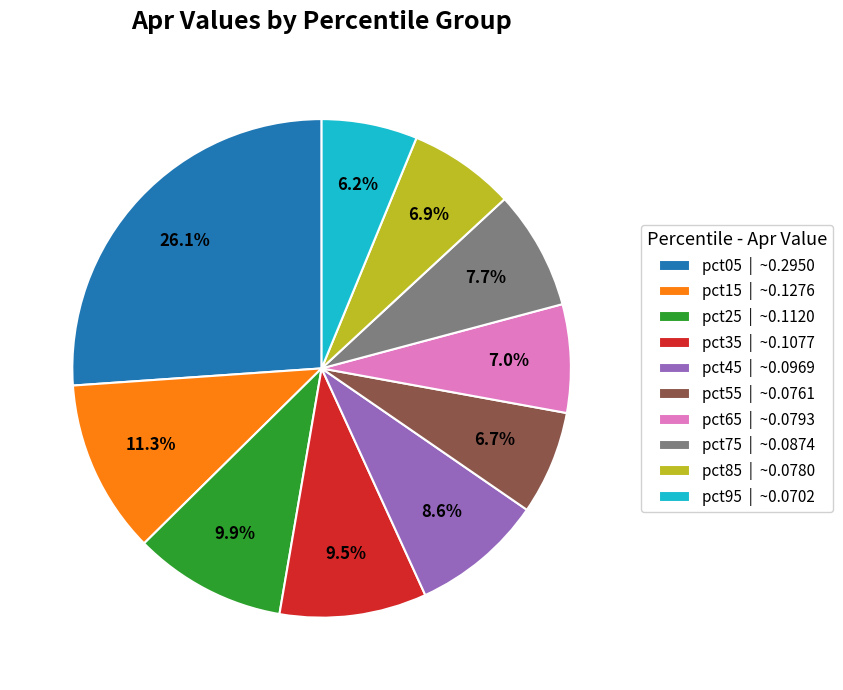

What is the total percentage of pct05 and pct95?

32.3%